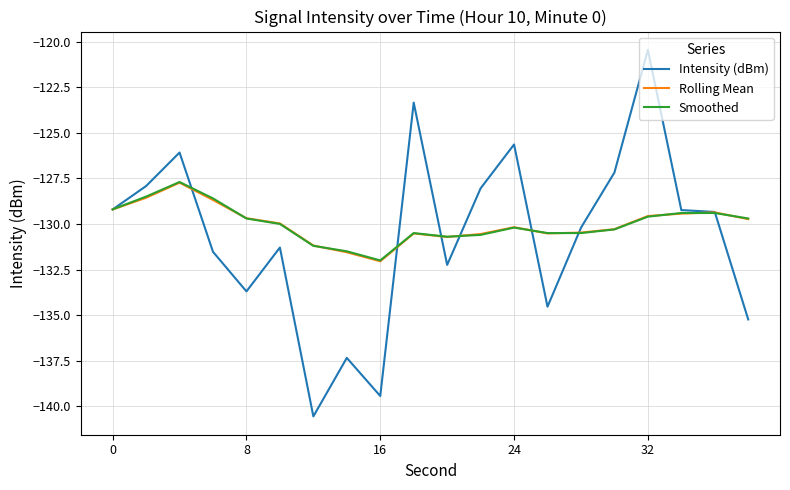

What is the maximum value for Smoothed?

-127.7